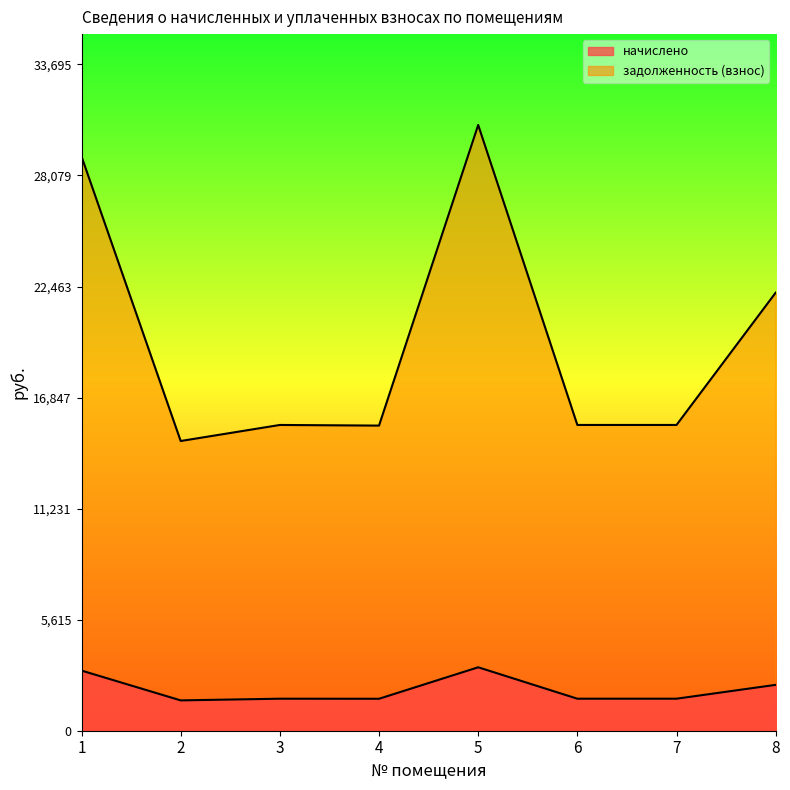

At which label does начислено reach its peak?

5